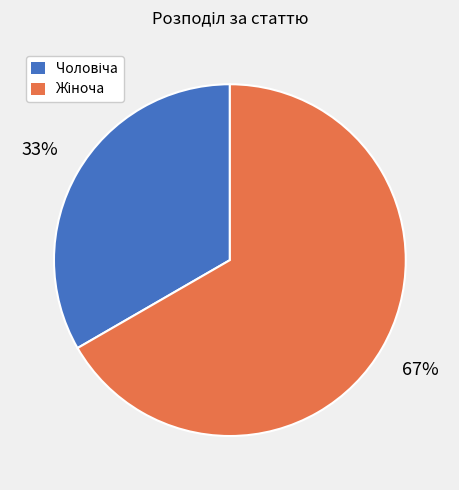

To the nearest percent, what is the average slice percentage?

50%